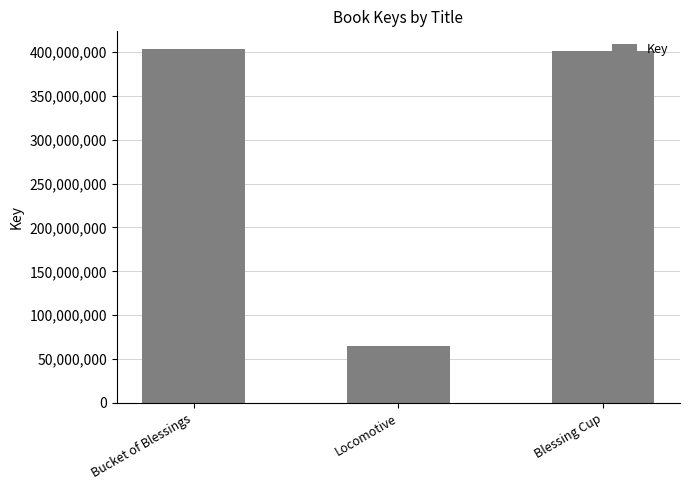

What is the approximate value at Bucket of Blessings?

403383481